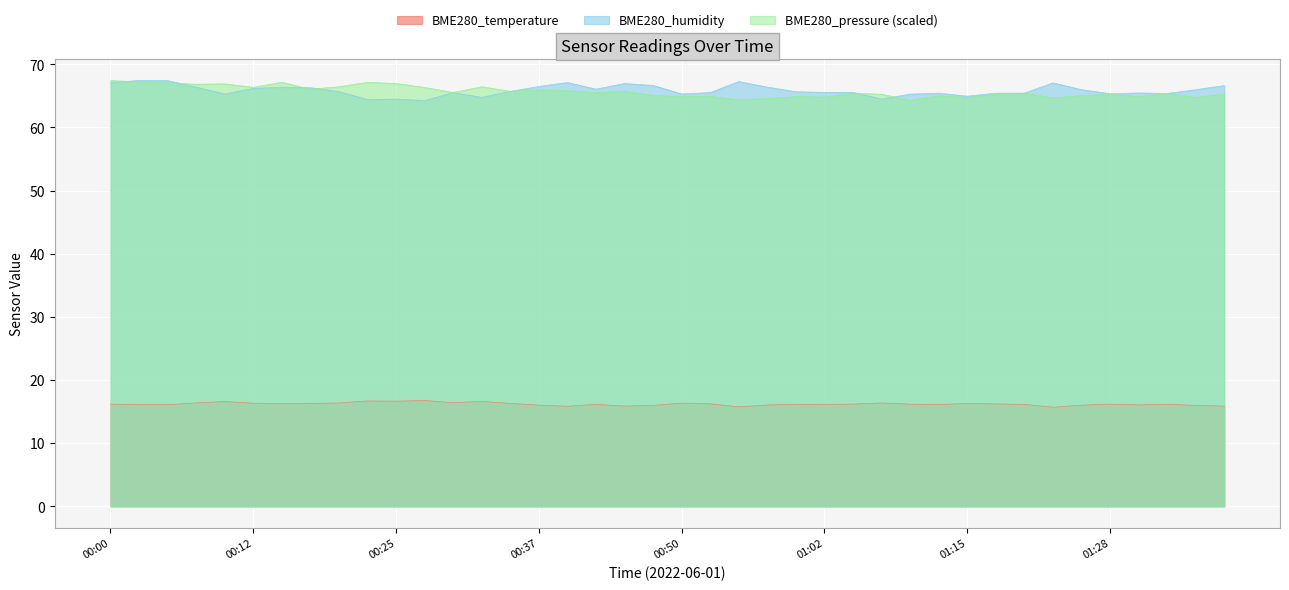

What is the value of the BME280_temperature point at the 30th from the left?

16.1